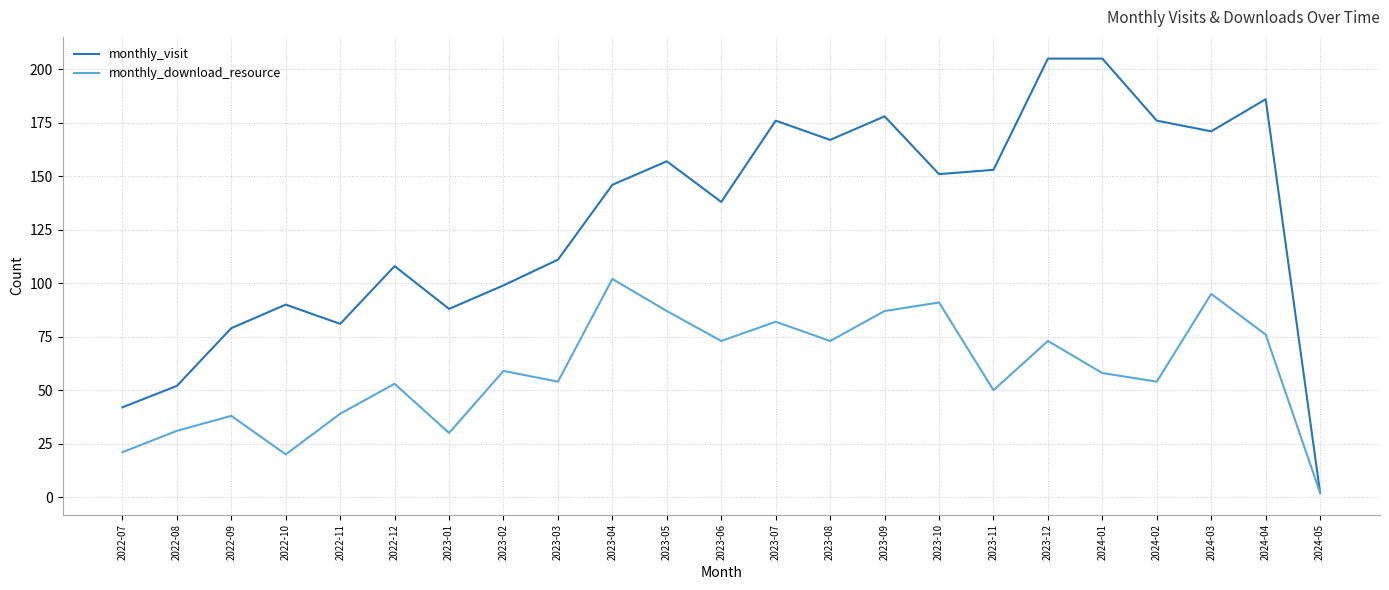

Which category has the lowest value across all series?

2024-05